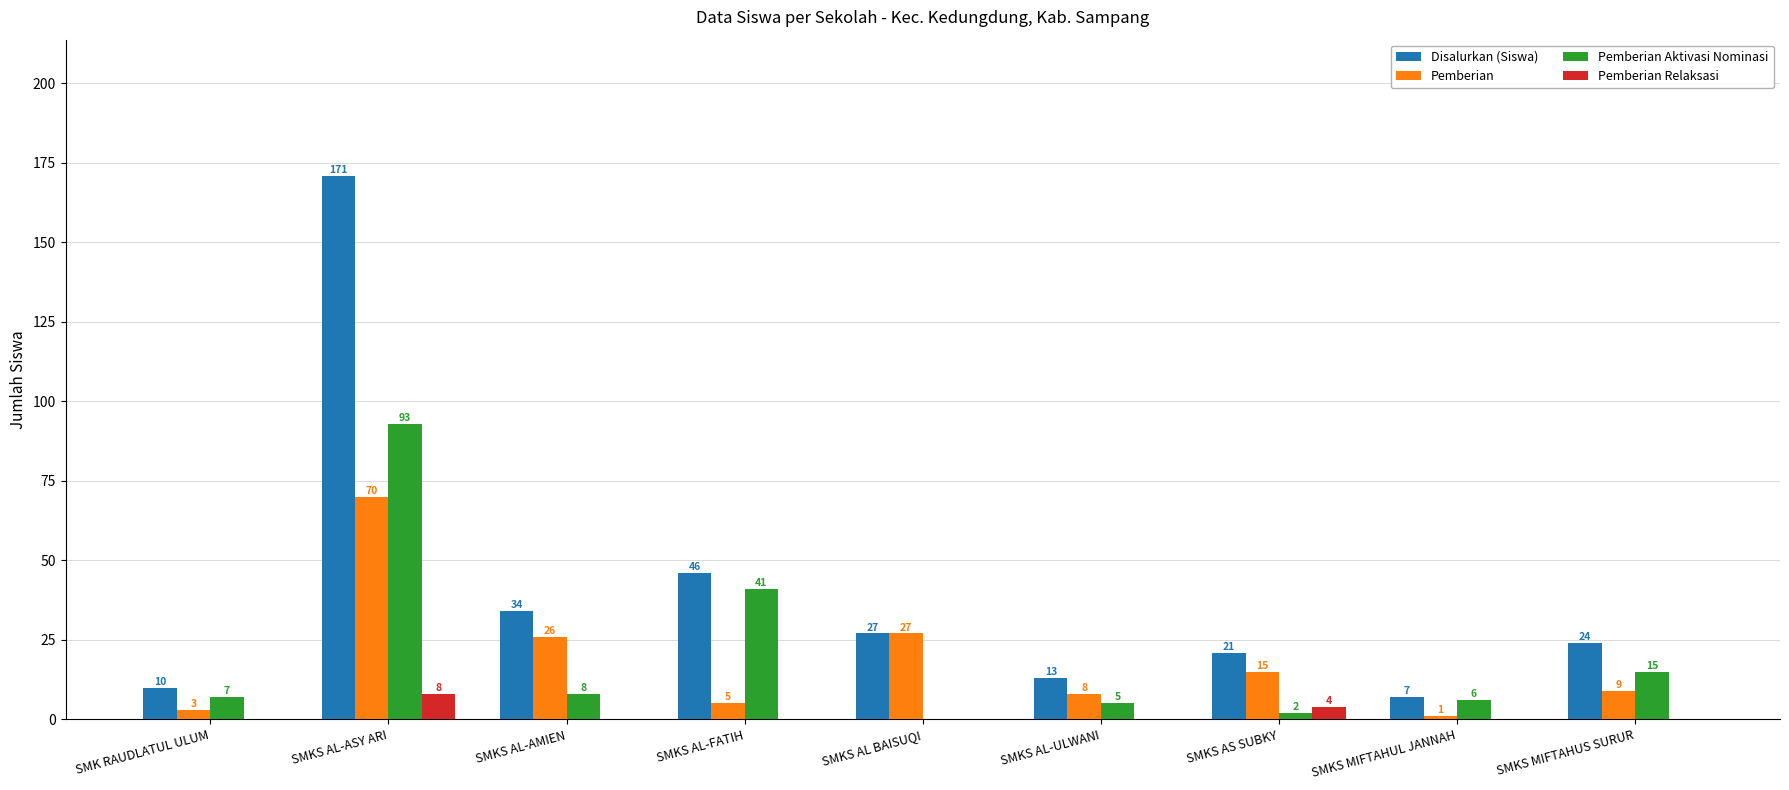

At which category is the sum across all series the highest?

SMKS AL-ASY ARI